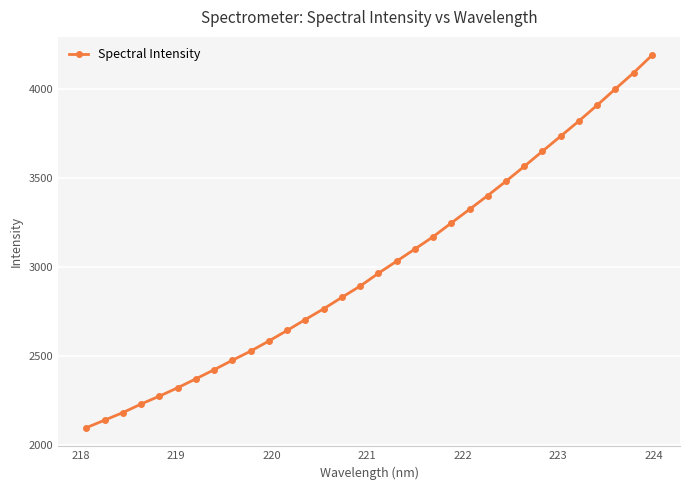

Count the number of categories in the chart.

32